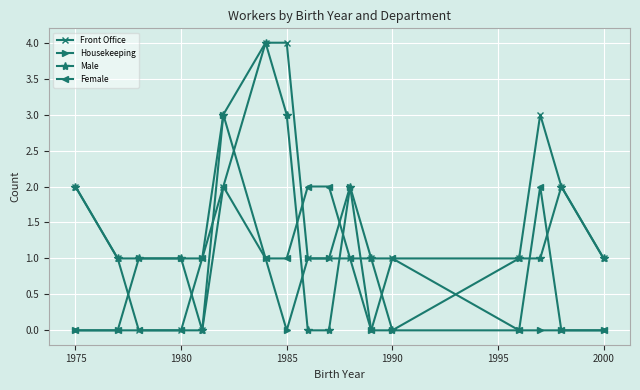

Which series ends up on top after the final intersection of Male and Female?

Male